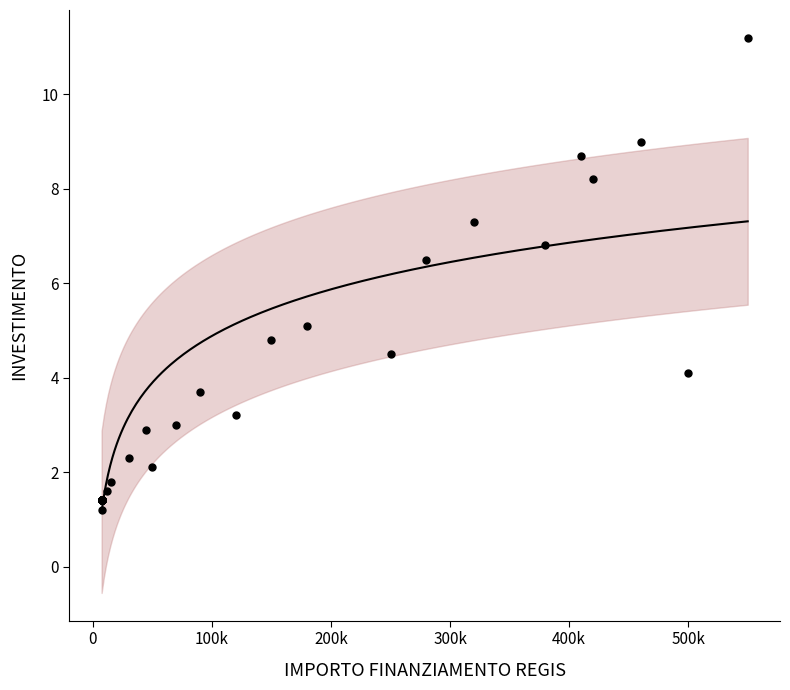

What Y value in the scatter plot is closest to 6?

6.5